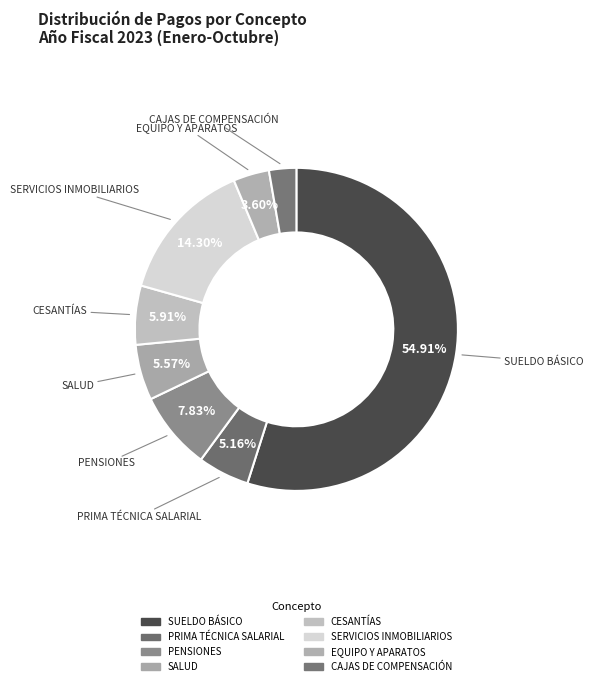

How many slices are in this pie chart?

8